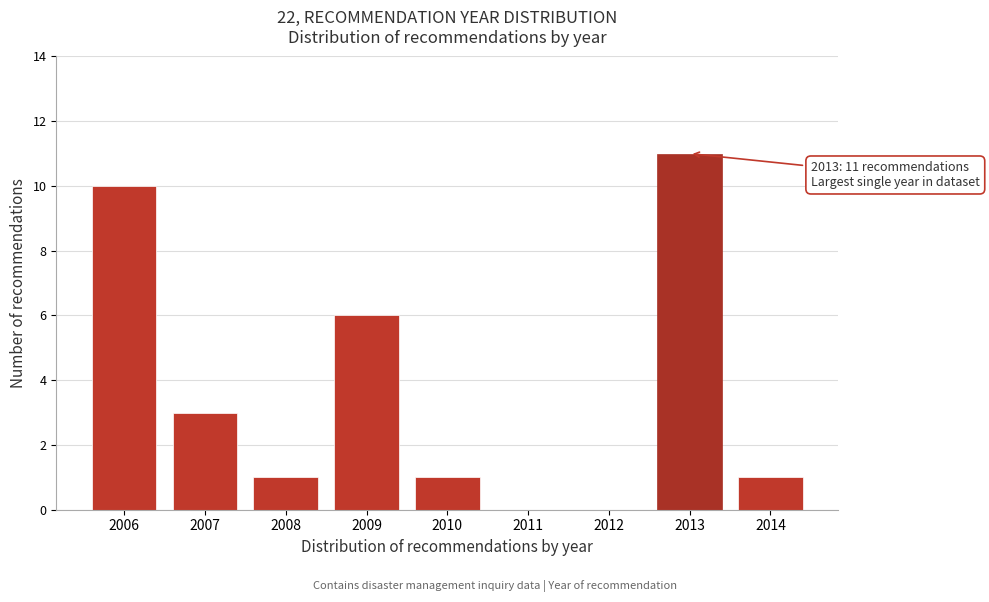

Reading right to left, extract all data points from this chart.

2014=1	2013=11	2012=0	2011=0	2010=1	2009=6	2008=1	2007=3	2006=10